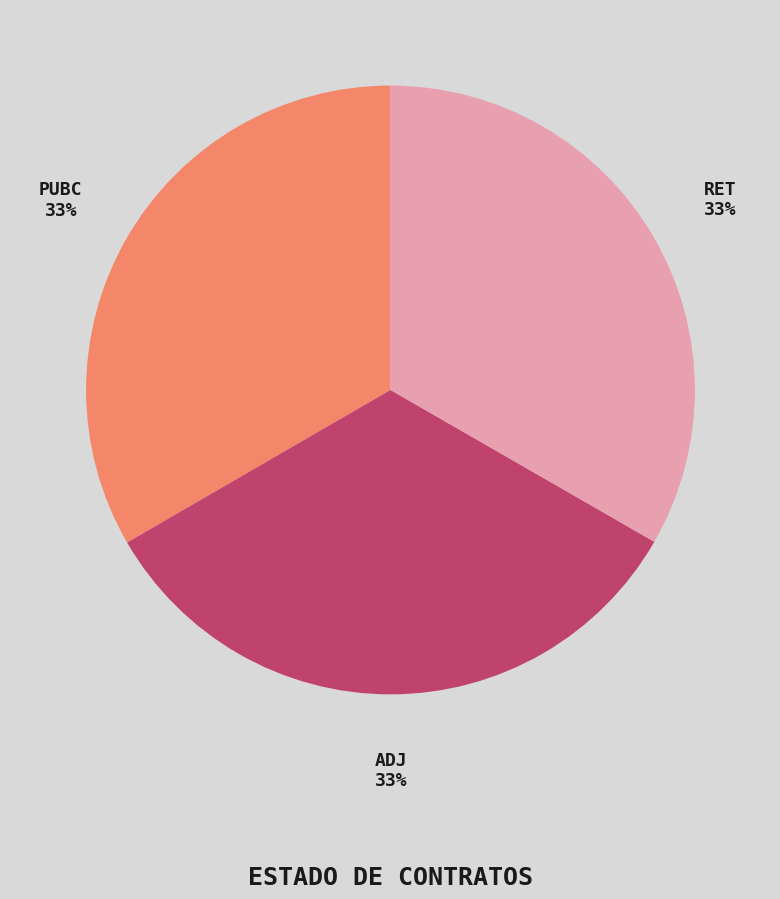

To the nearest percent, what is the average slice percentage?

33%